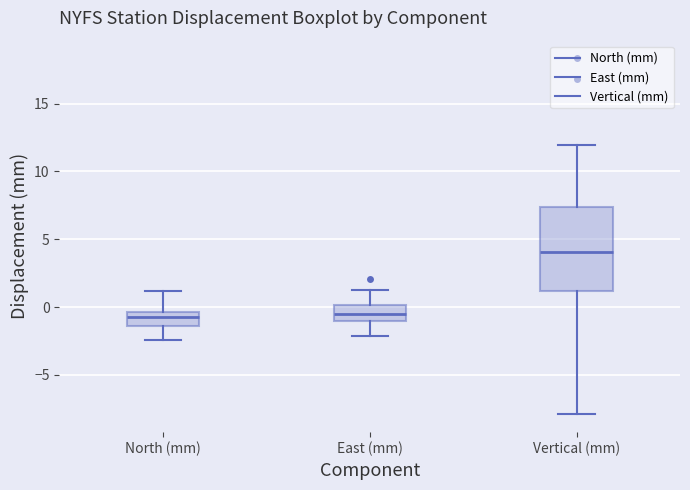

Which box is the tallest, from its lower edge to its upper edge?

Vertical (mm)